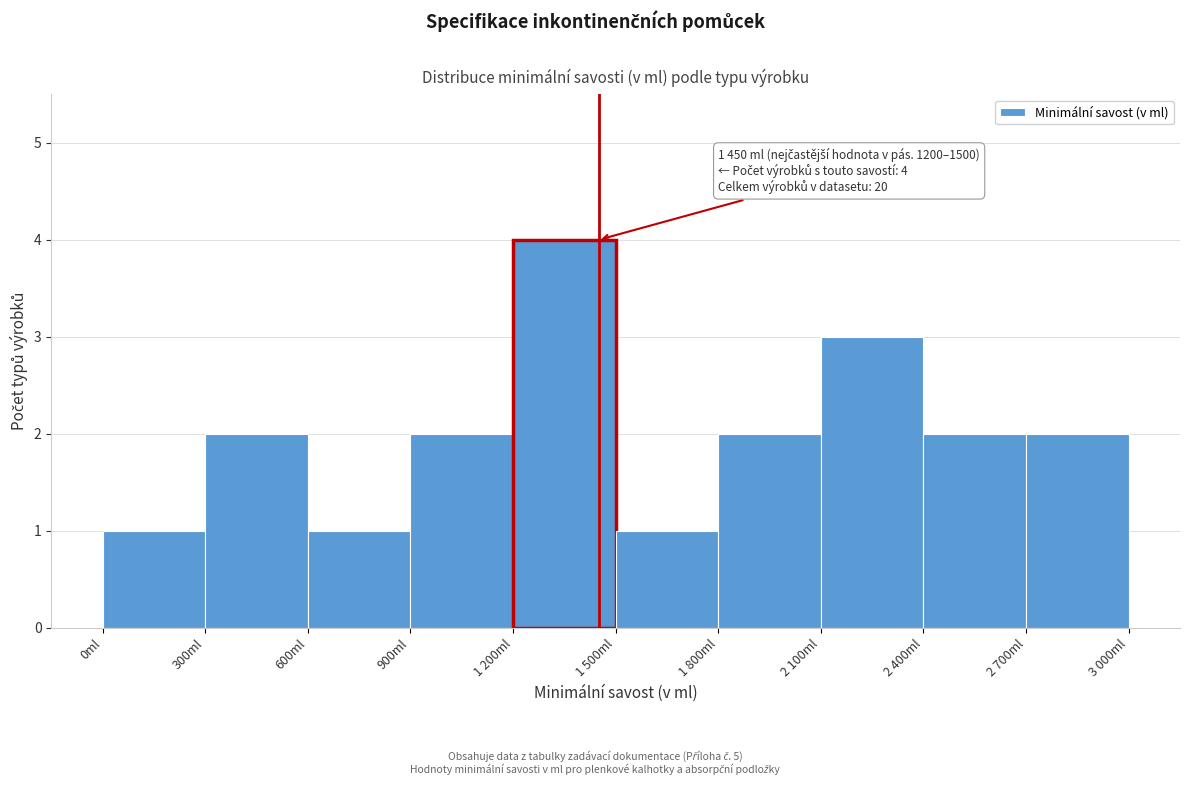

Reading left to right, transcribe all the data shown in this chart.

0ml=1	300ml=2	600ml=1	900ml=2	1 200ml=4	1 500ml=1	1 800ml=2	2 100ml=3	2 400ml=2	2 700ml=2